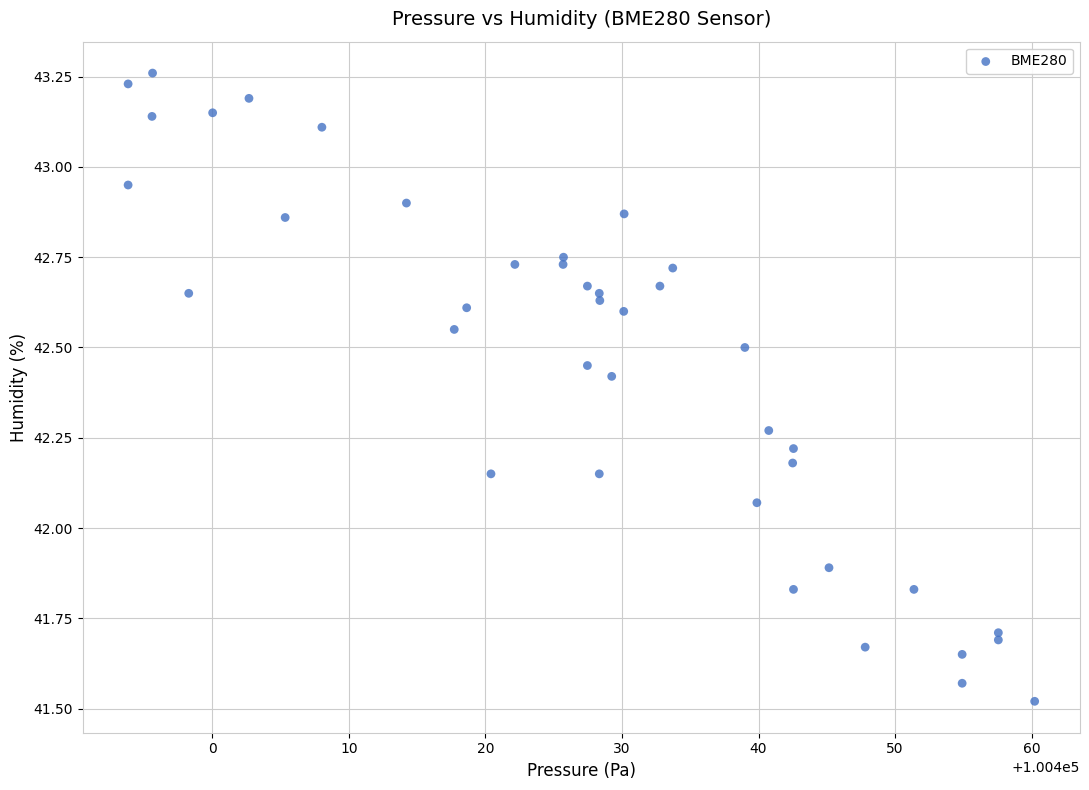

What is the range of X values (max minus min)?

66.4